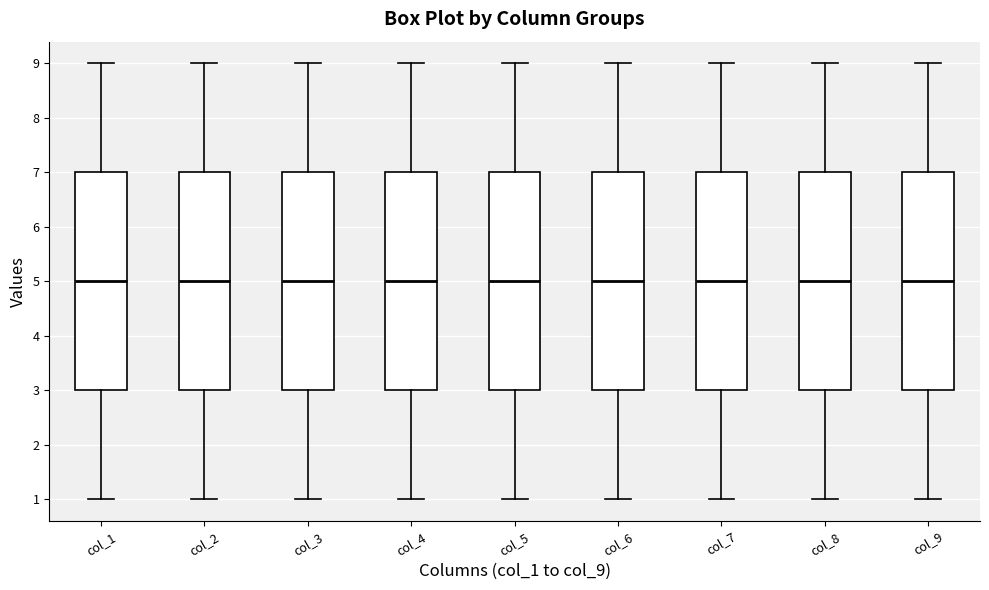

Where does the median line of the box for col_2 sit on the y-axis? The values are not printed on the chart, so give them approximately, as read against the axis.

5